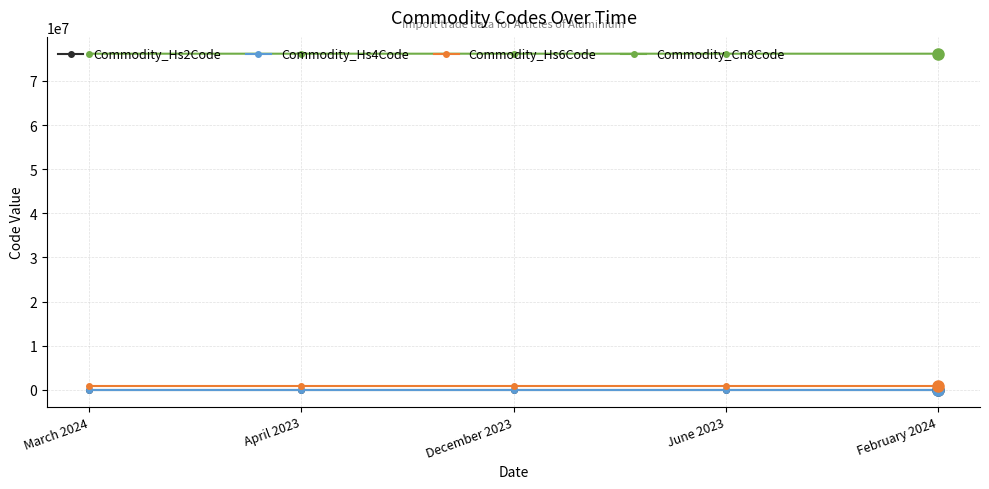

What is the difference between the highest and lowest values at December 2023?

76169914